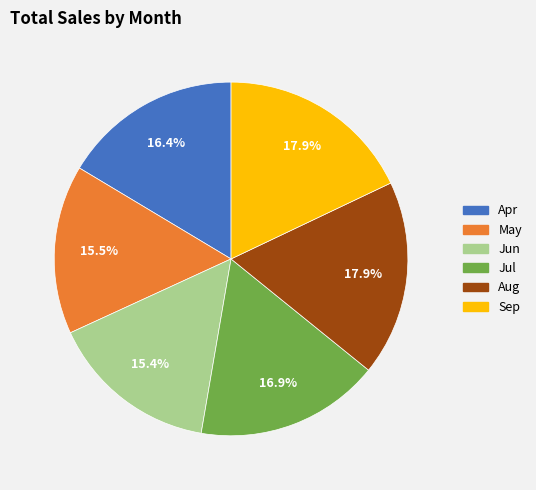

Count the number of slices in the pie.

6